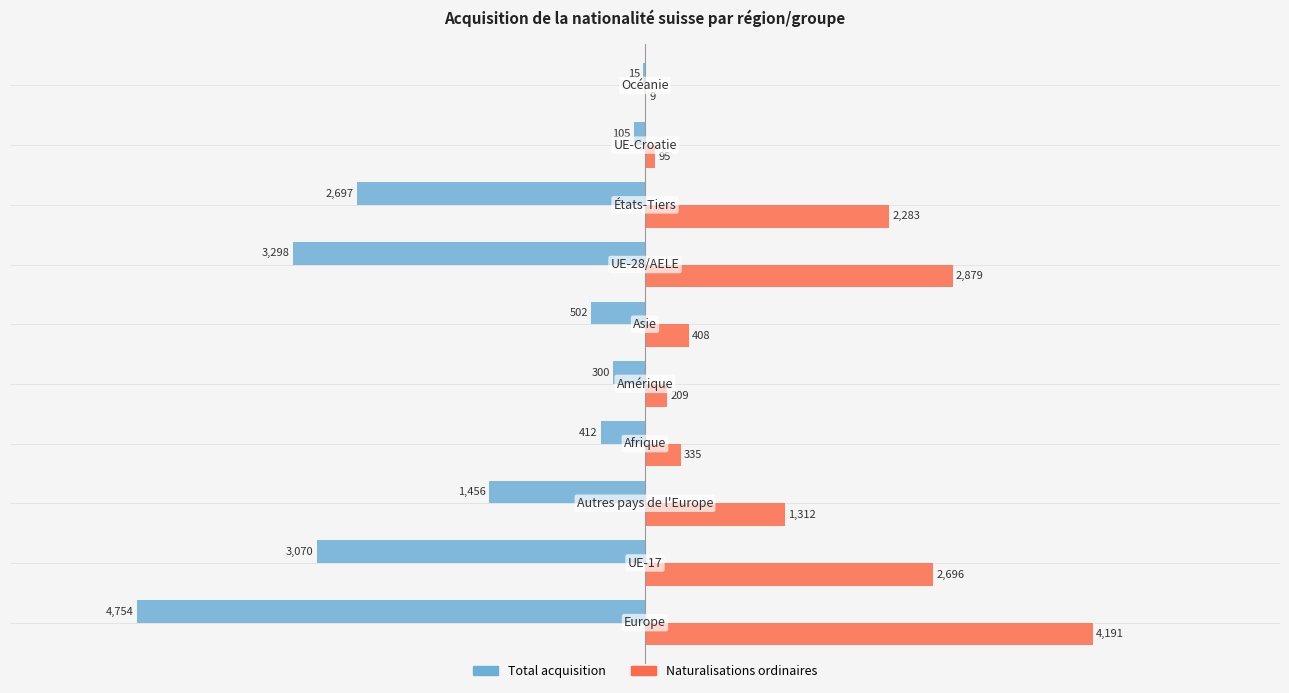

What is the maximum value shown in the chart?

4191